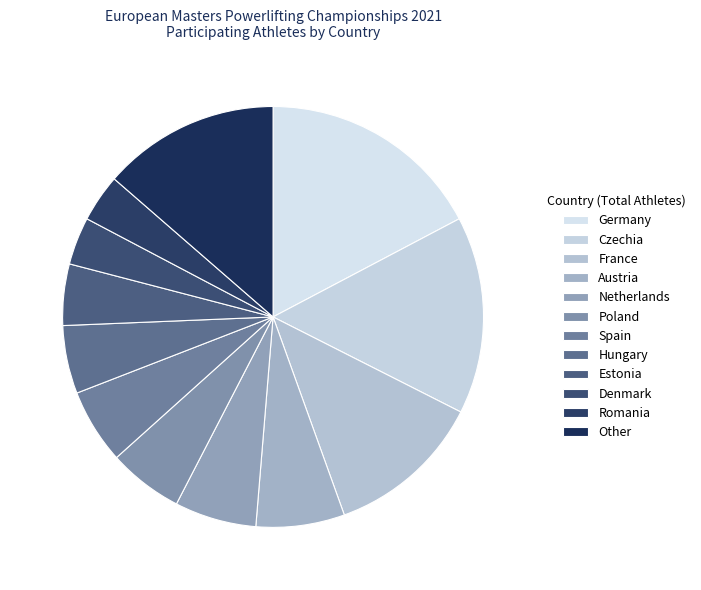

Is there a majority slice in this chart?

No